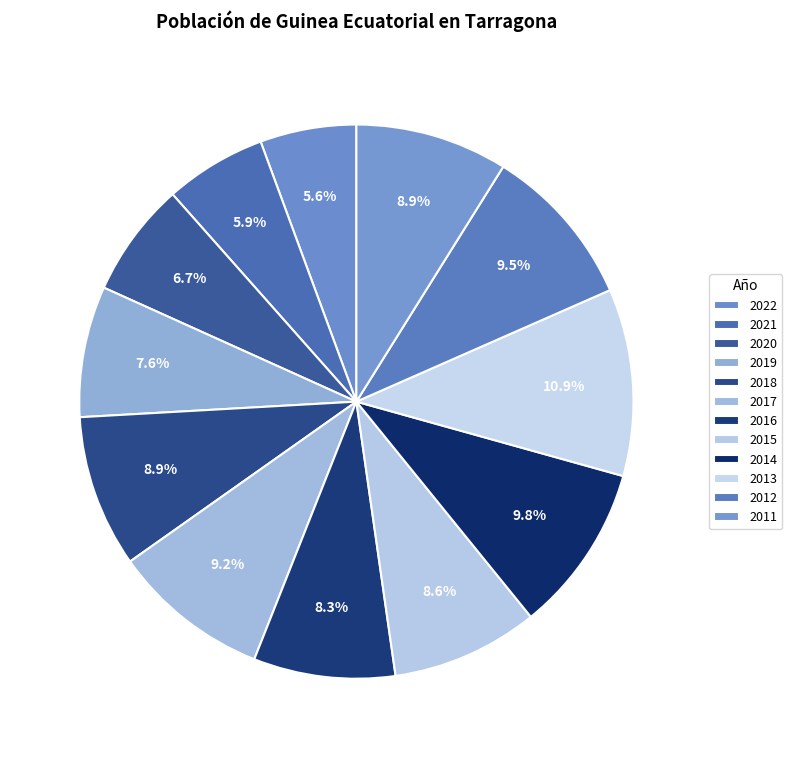

Is there a majority slice in this chart?

No